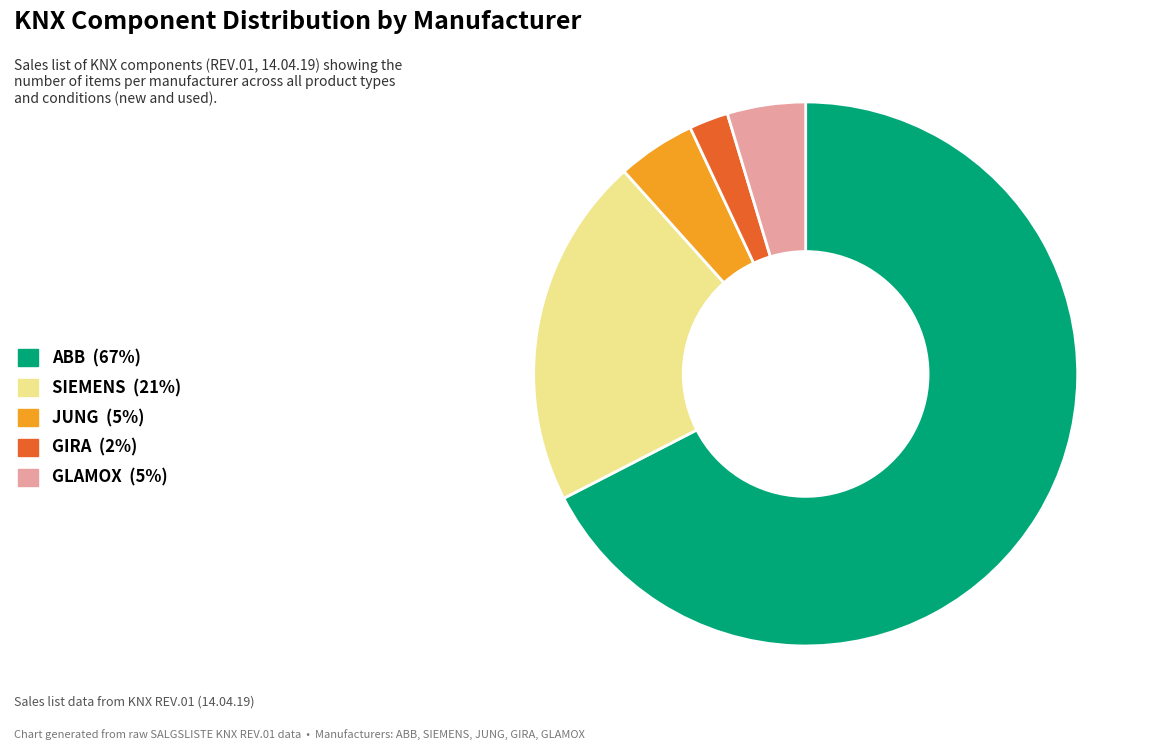

True or false: GLAMOX accounts for 5% of the total.

True